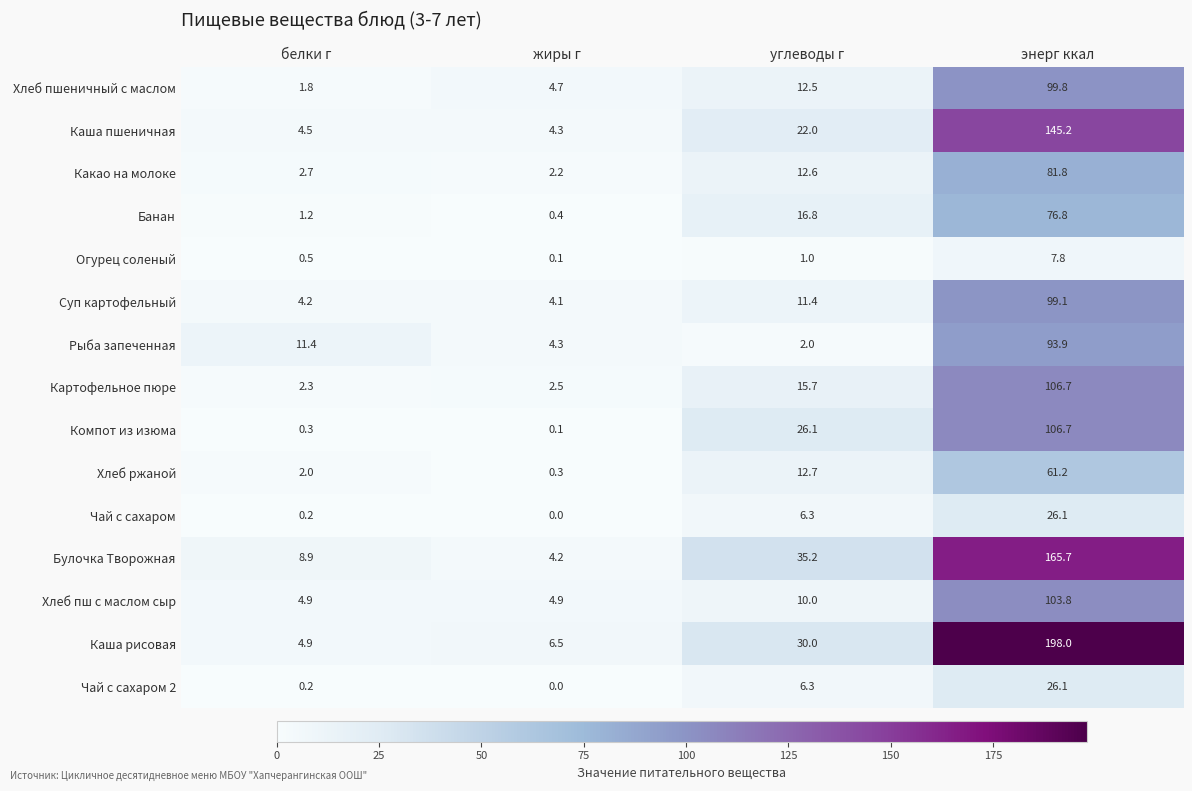

List the labels in order of Чай с сахаром 2 value, largest first.

энерг ккал, углеводы г, белки г, жиры г